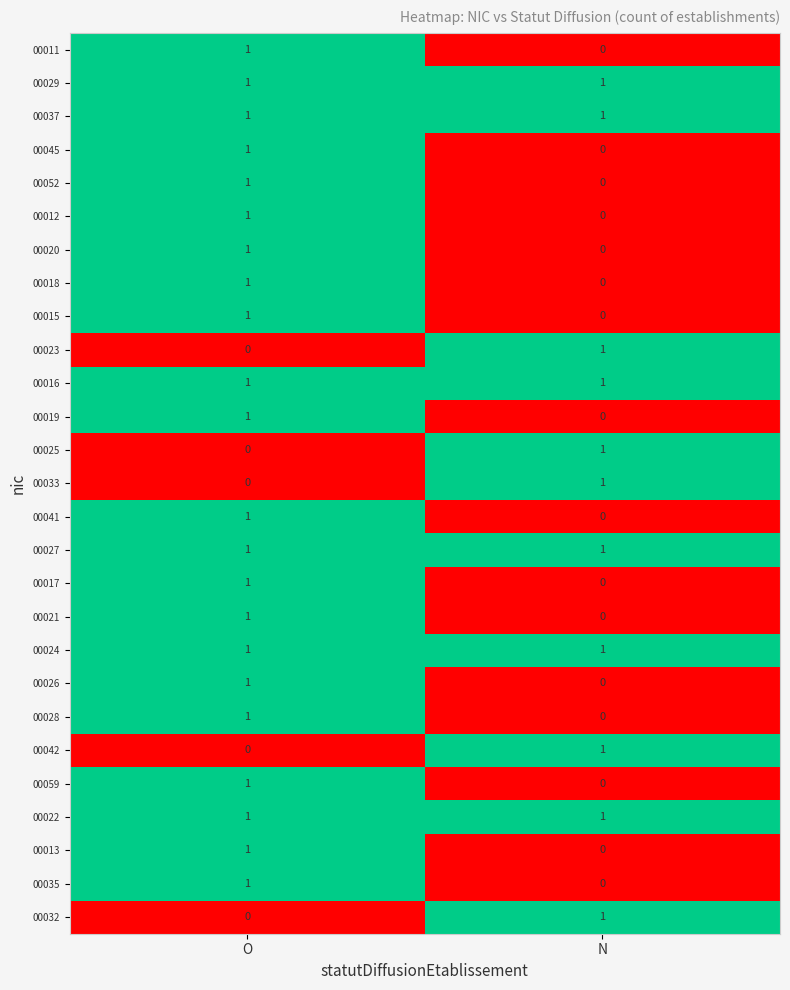

The value of 00024 at O is 1. True or false?

True